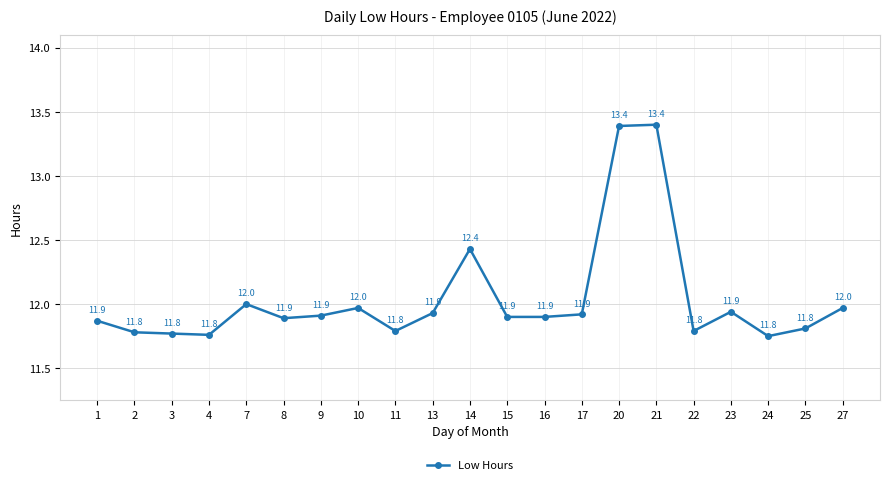

The chart shows a value of 20.3 at 9. True or false?

False